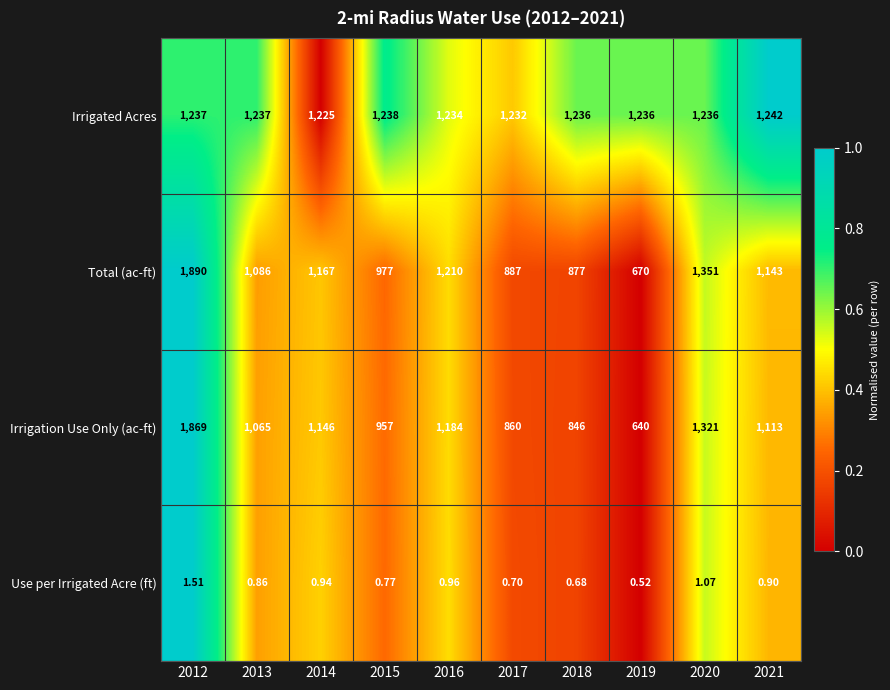

What is the difference between the highest and lowest values at 2021?

1241.1